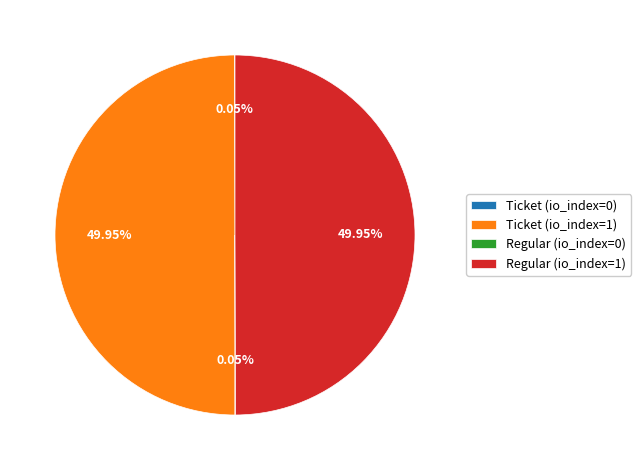

Is the sum of Ticket (io_index=1) and Regular (io_index=1) greater than half?

Yes